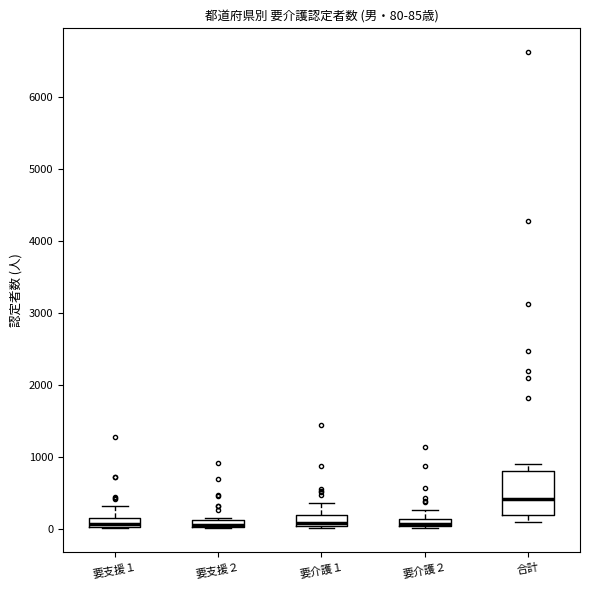

Comparing the boxes themselves (not the whiskers), which one is the tallest?

合計